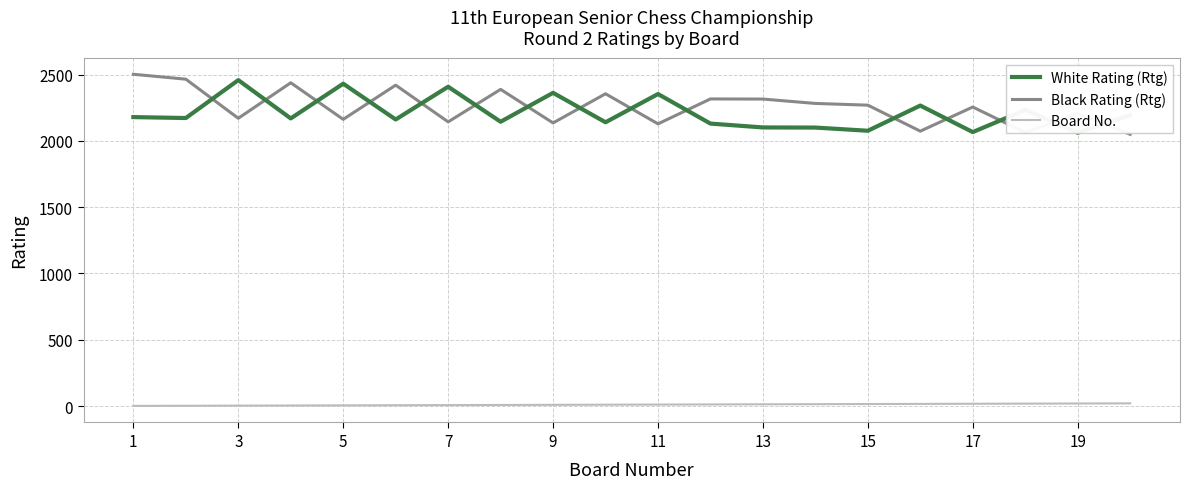

What is the maximum value for Black Rating (Rtg)?

2502